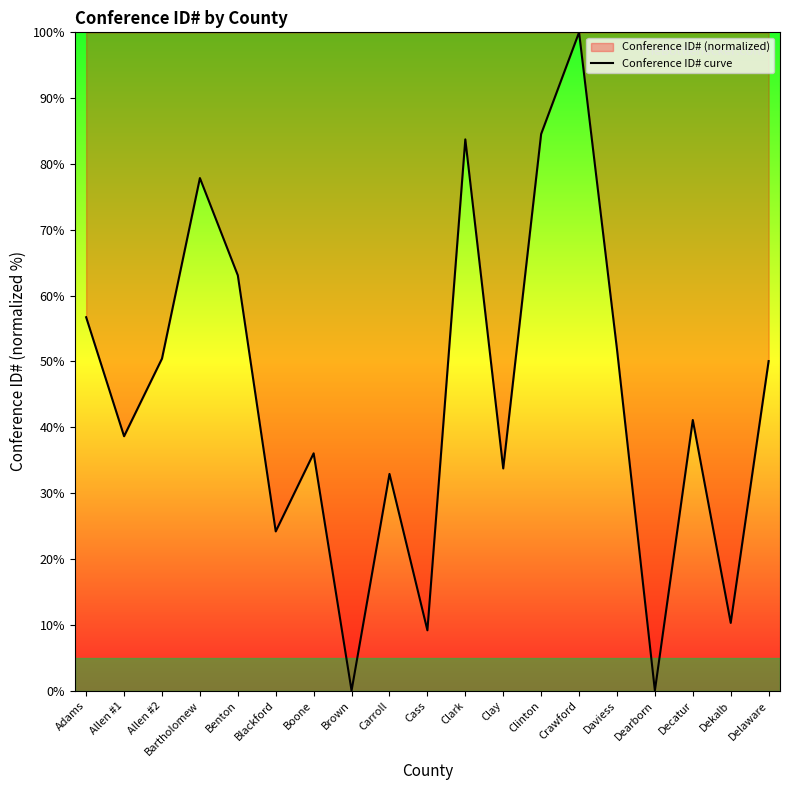

How many series are shown in this chart?

1